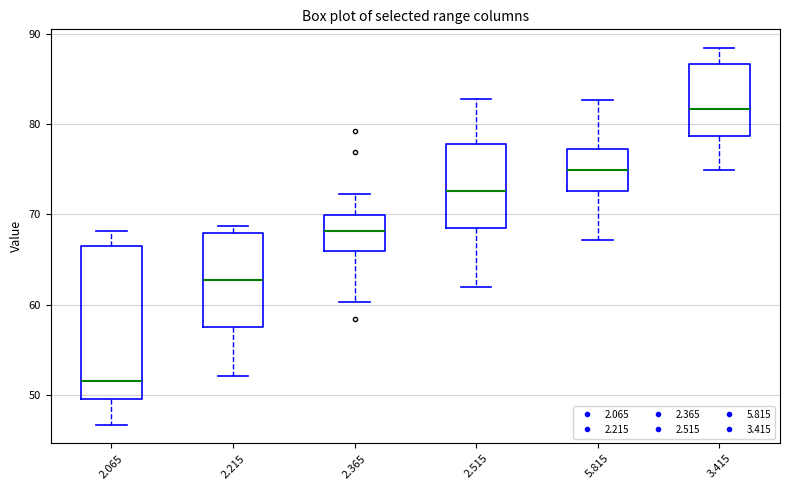

Where does the upper whisker of the box at x = 5.815 end on the y-axis? The values are not printed on the chart, so give them approximately, as read against the axis.

83